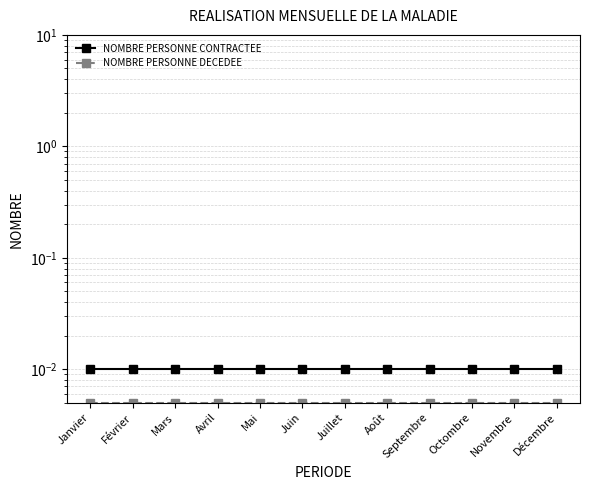

What position from the left is Février?

2